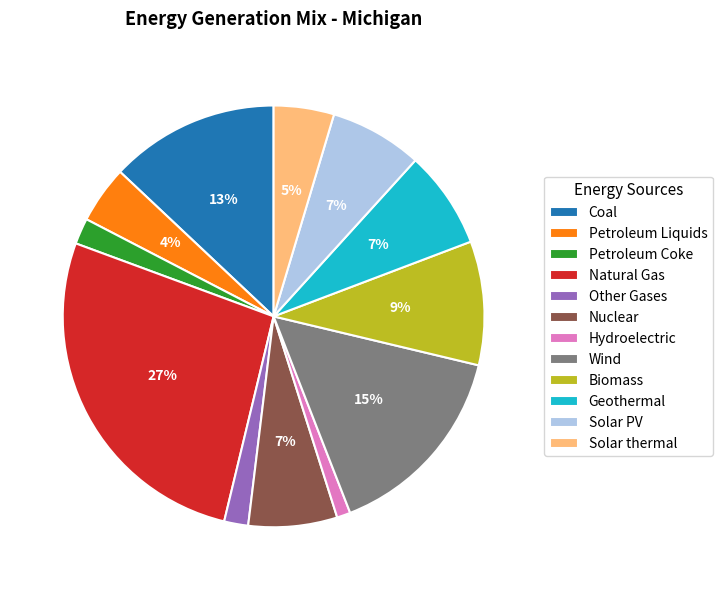

Which slice is the smallest?

Hydroelectric